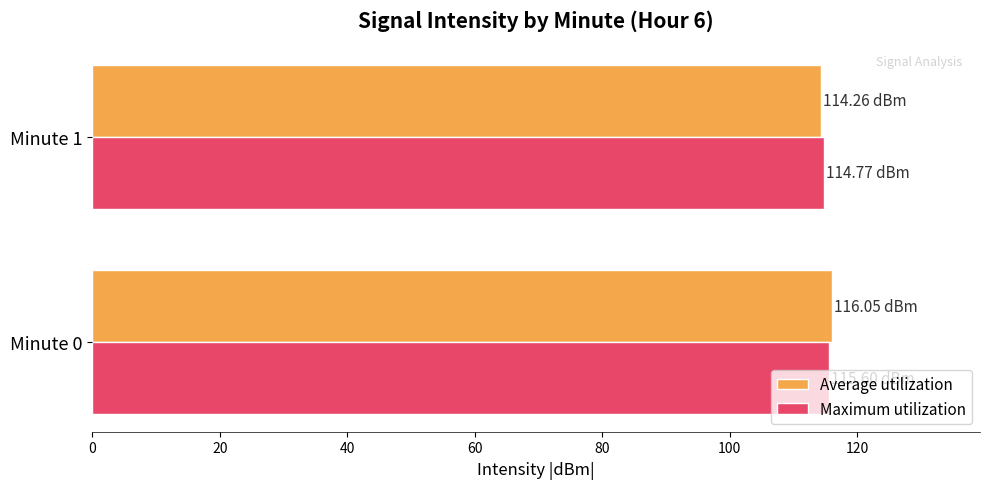

What is the average value of the Maximum utilization series?

115.2